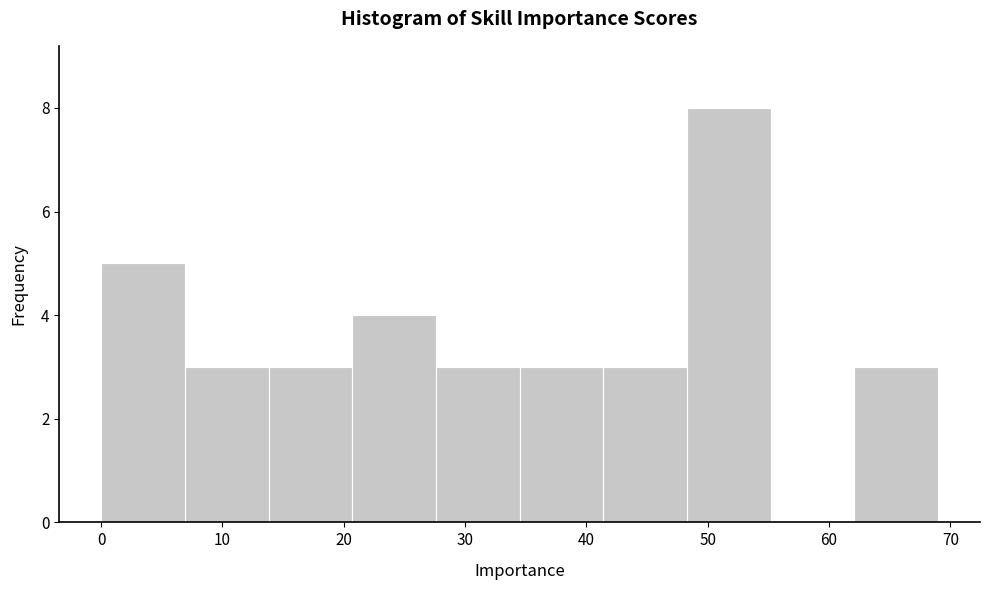

Over which range of the x-axis is the bar tallest?

48.3 to 55.2